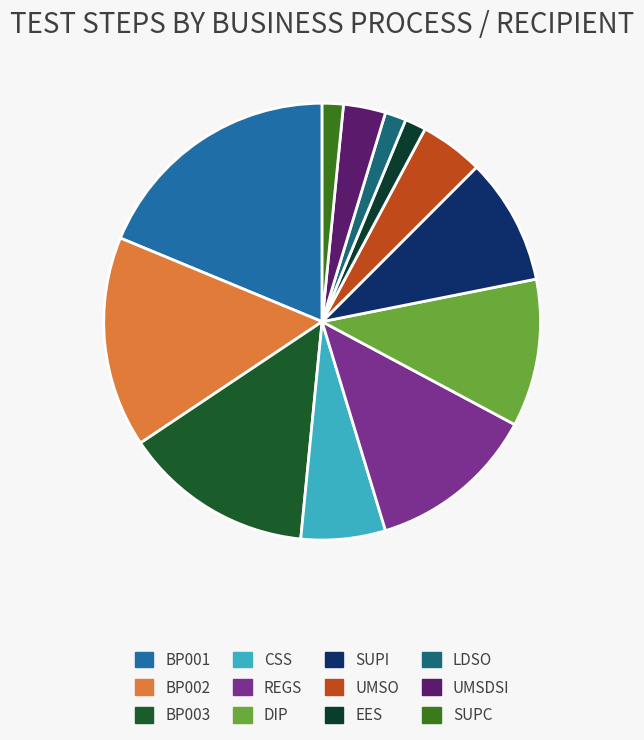

To the nearest percent, what is the difference between the BP002 and CSS slice percentages?

9%